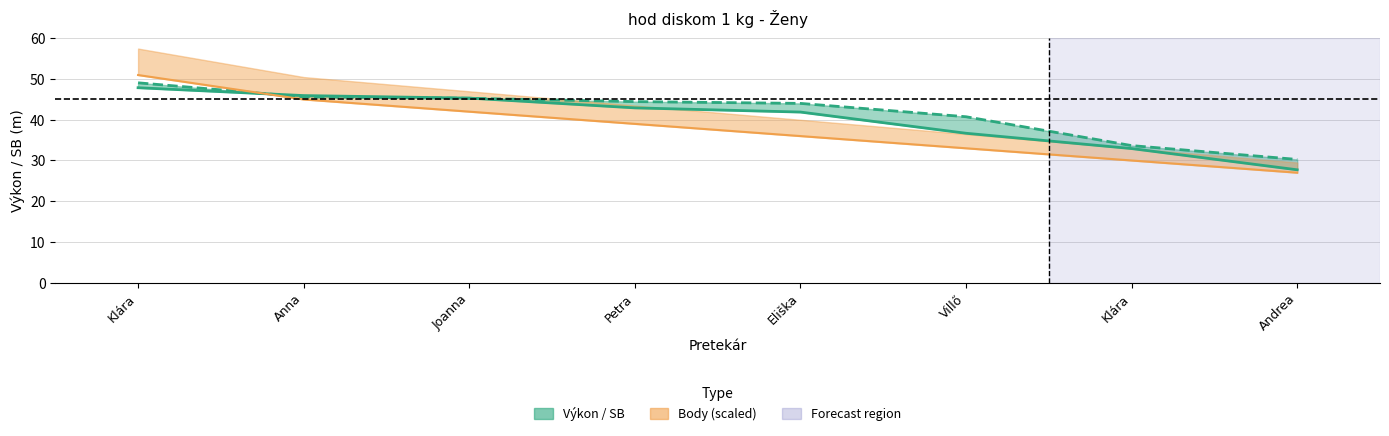

How many data points in Výkon are above 42?

4